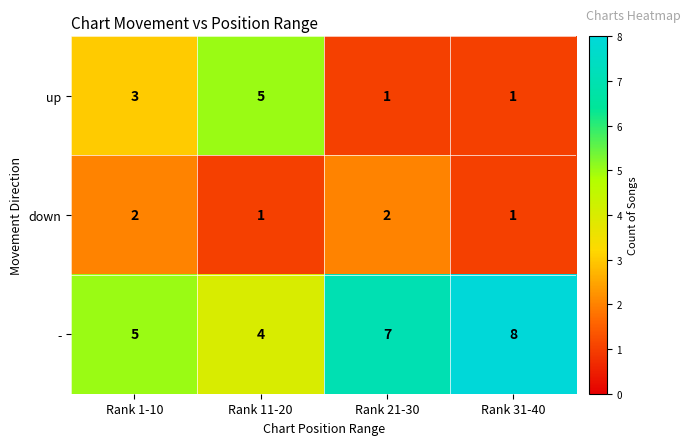

What is the total value across all series at Rank 31-40?

10